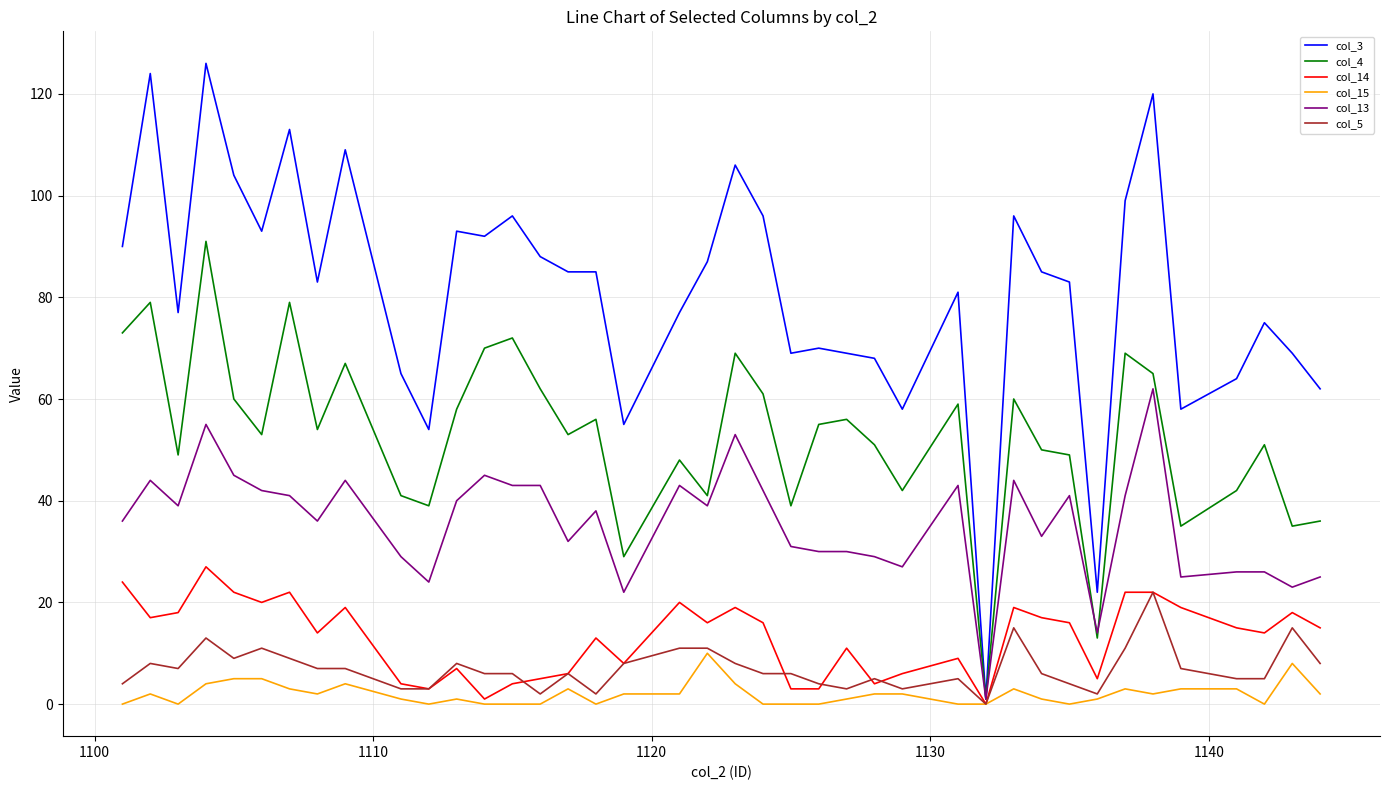

At how many categories does at least one series exceed 38?

38